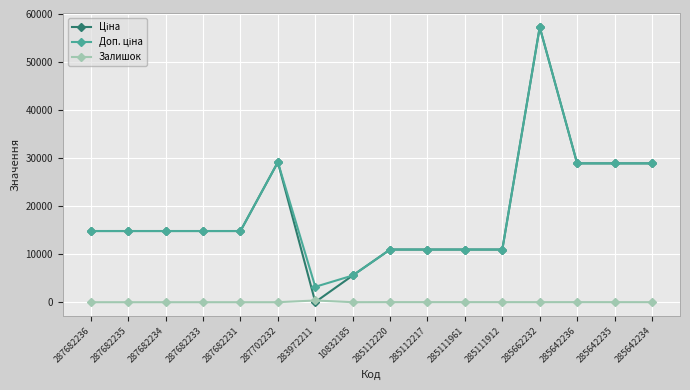

What is the spread (max minus min) of values at 287682236?

14817.6